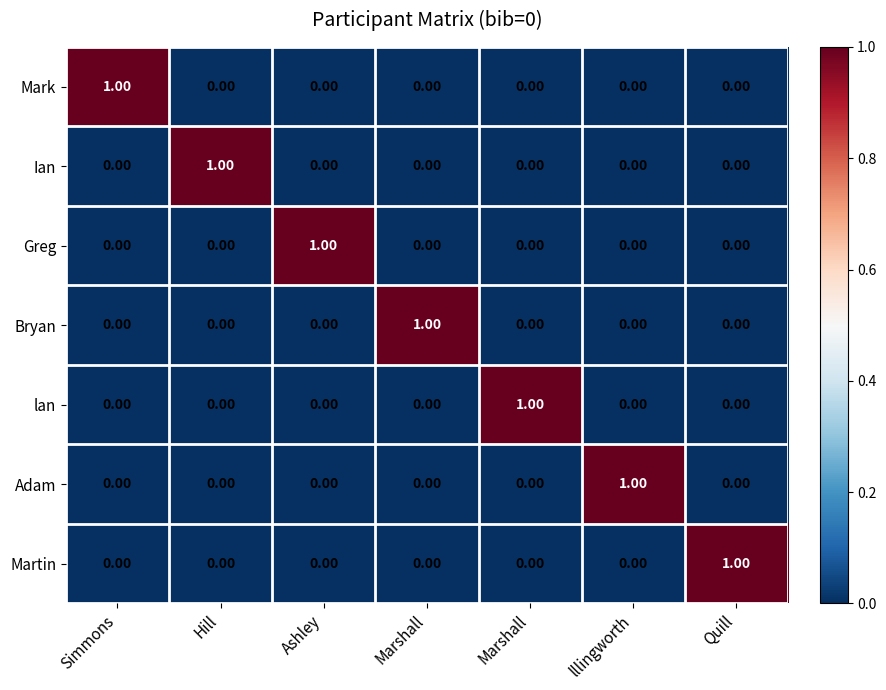

How many data points in Ian are above 0?

1